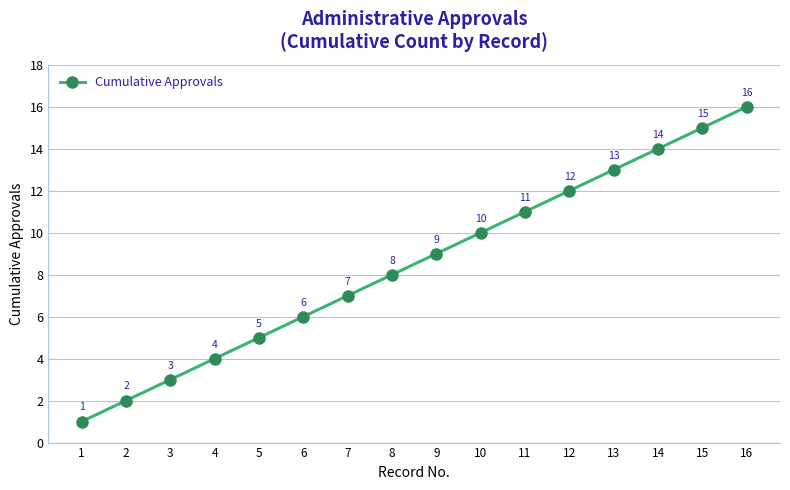

The chart shows a value of 16 at 16. True or false?

True